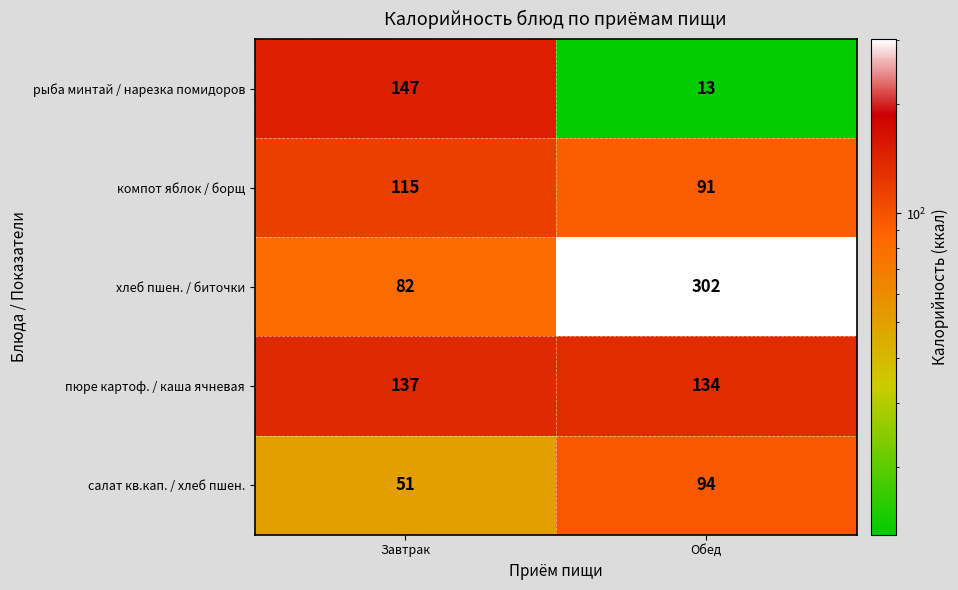

At which category is the sum across all series the highest?

Обед